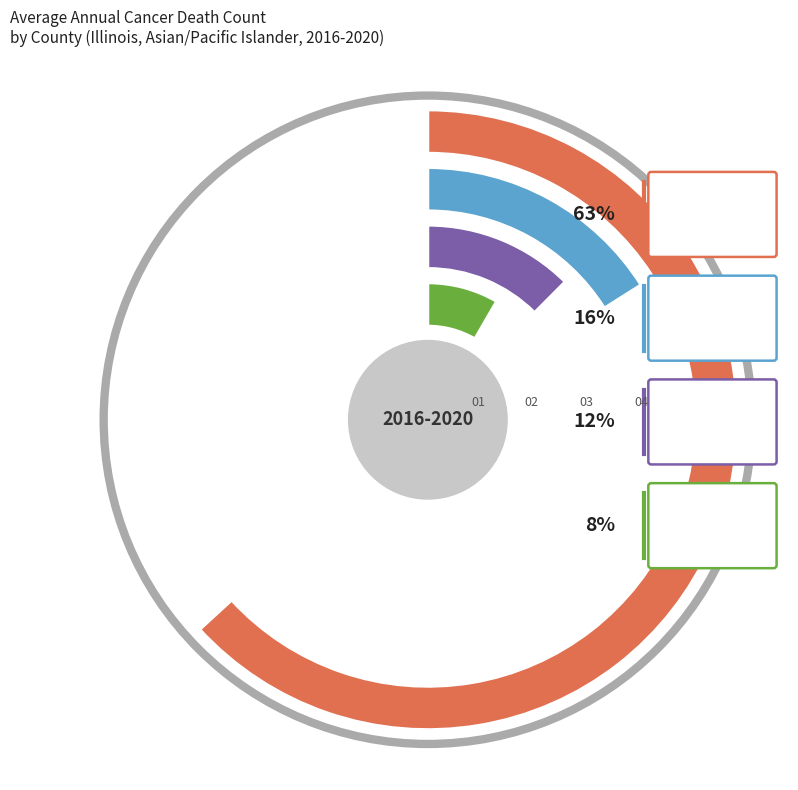

True or false: Cook County accounts for 63% of the total.

True